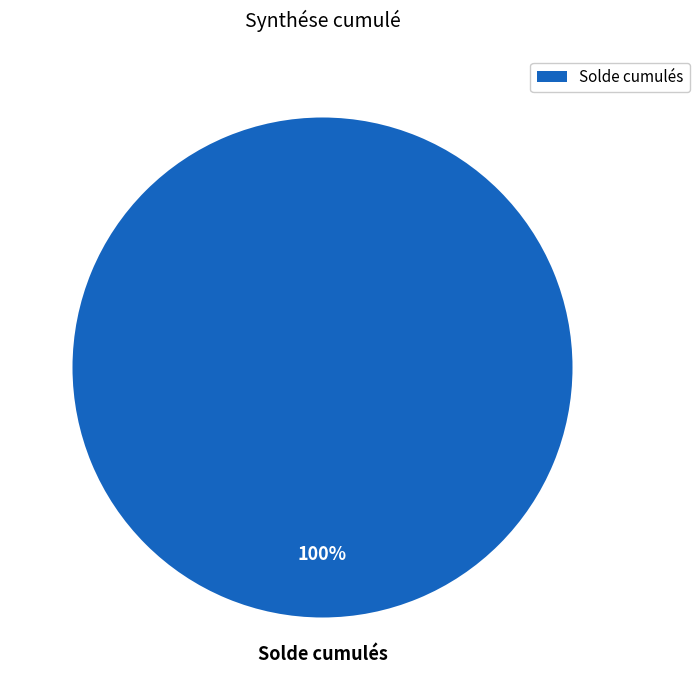

Count the number of slices in the pie.

1